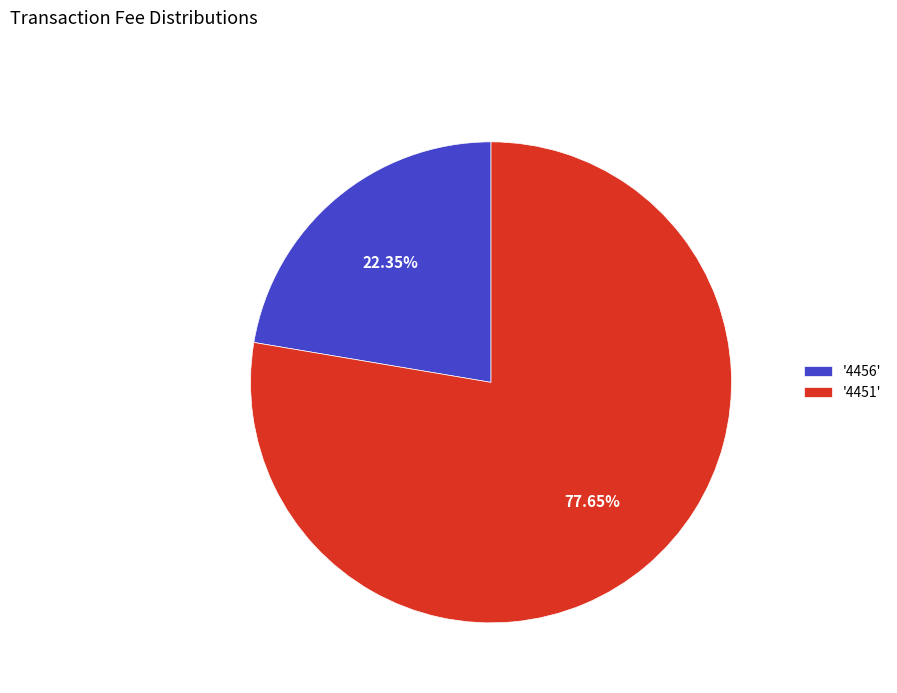

Which slice is the largest?

'4451'